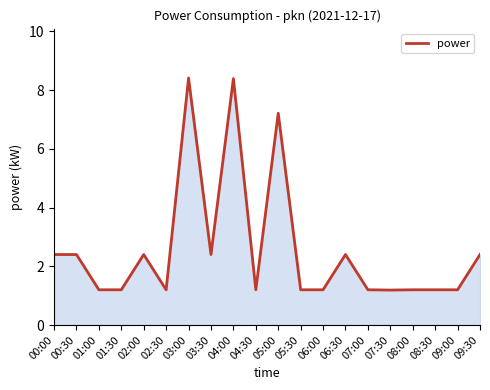

What position from the right is 05:00?

10